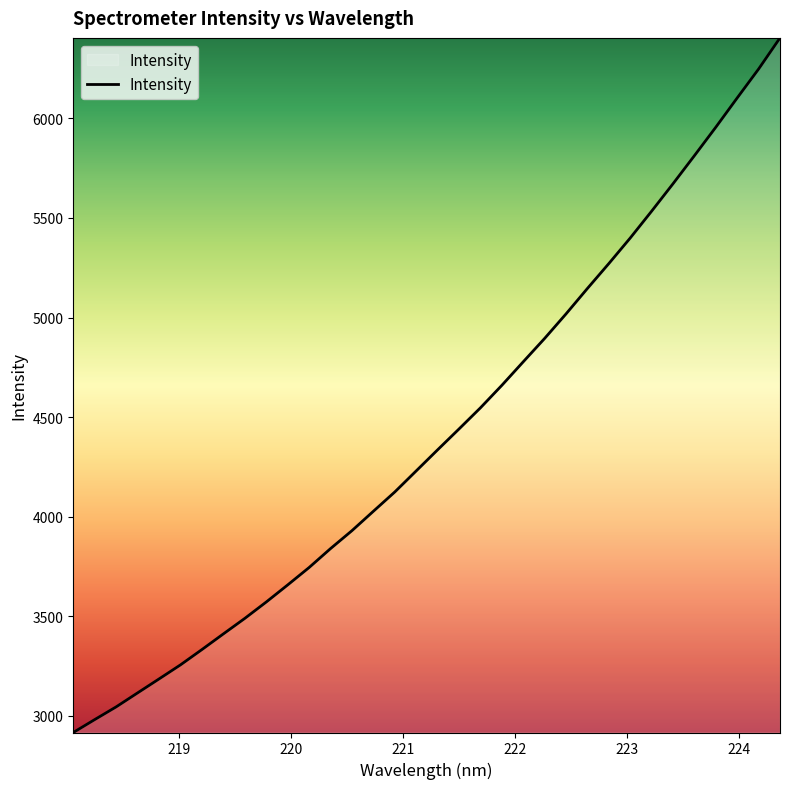

How many lines are shown in the chart?

1